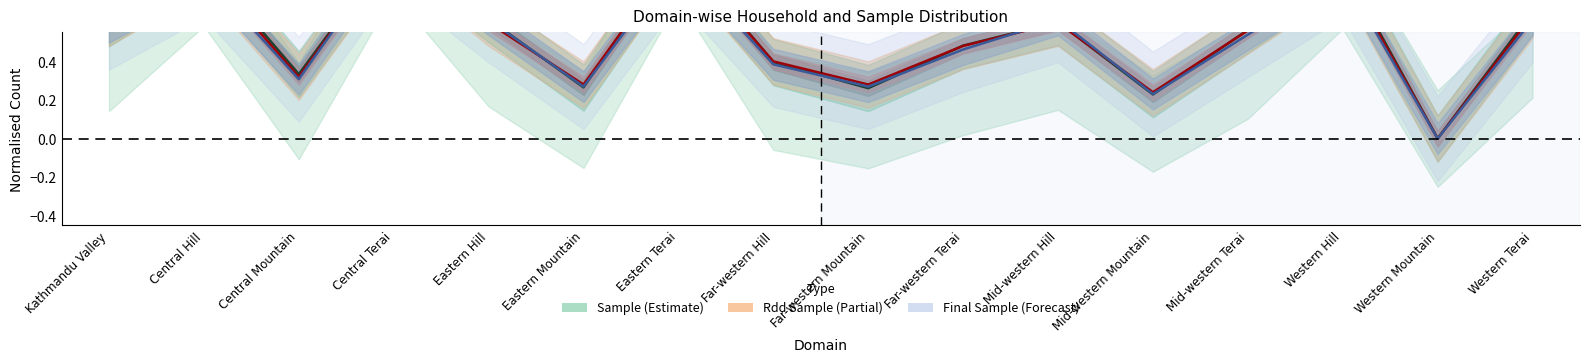

Between Mid-western Terai and Far-western Terai, which is larger?

Mid-western Terai